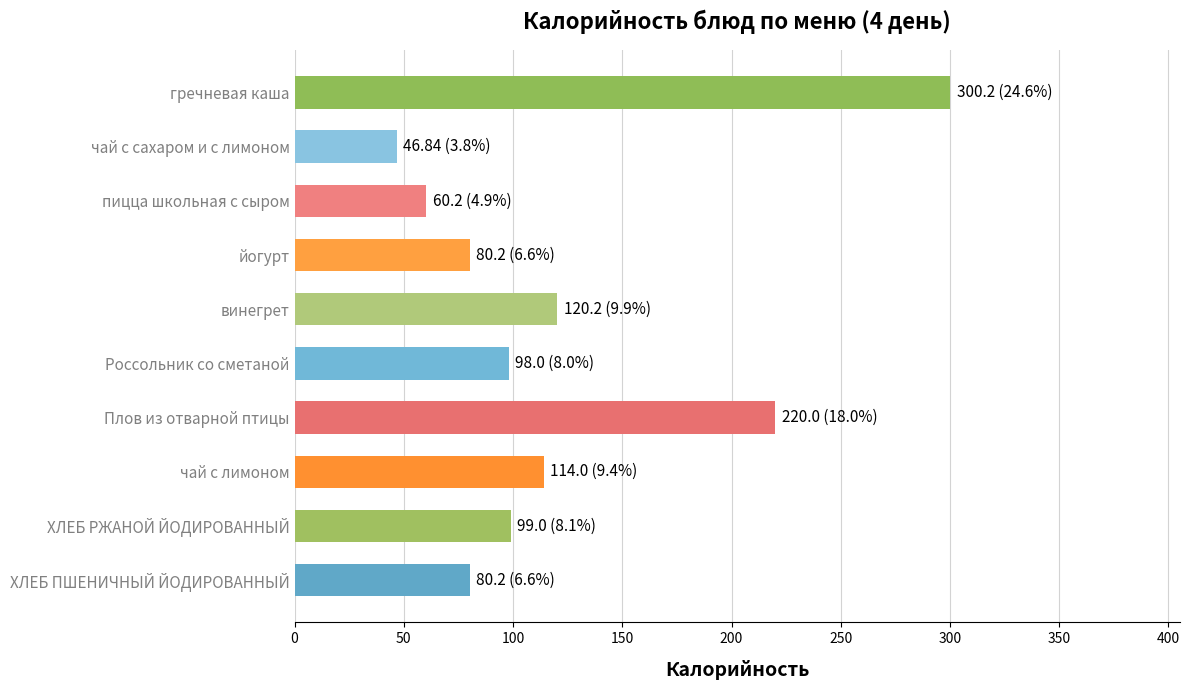

What is the change in value from Плов из отварной птицы to чай с лимоном?

-106.0